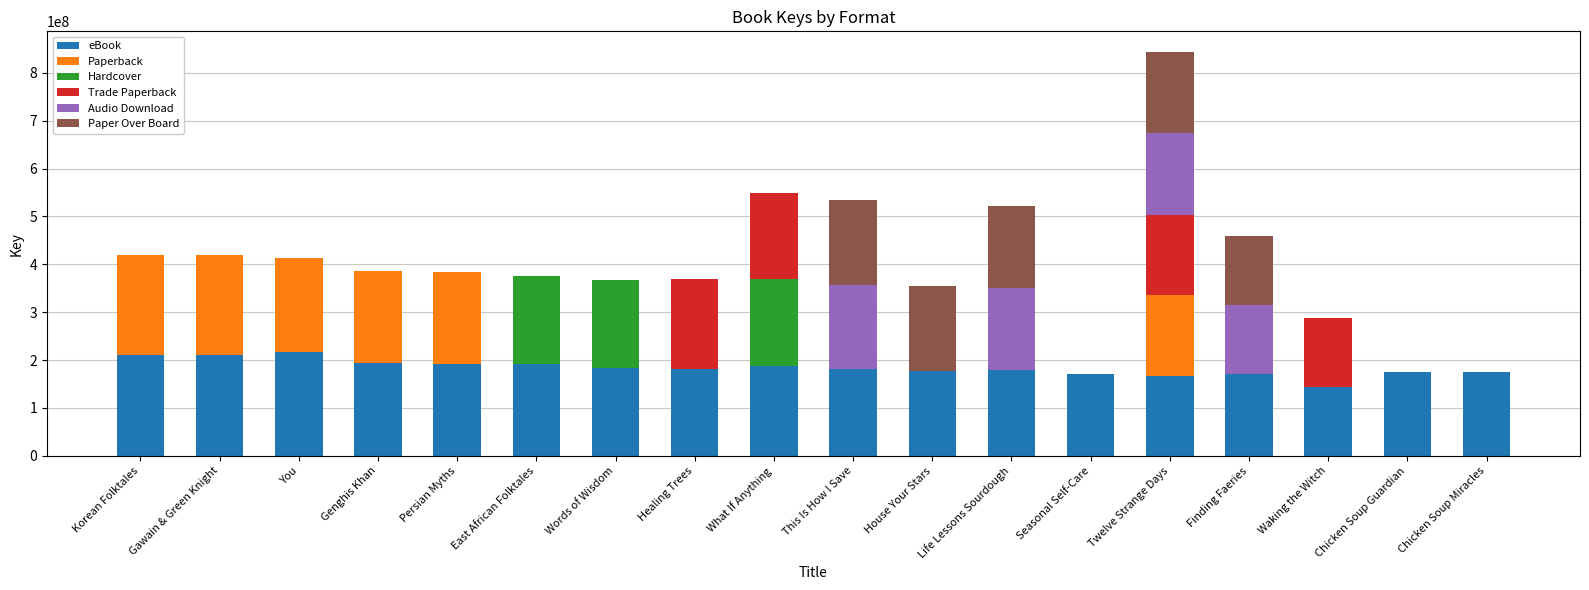

Read the eBook value at What If Anything.

187162538